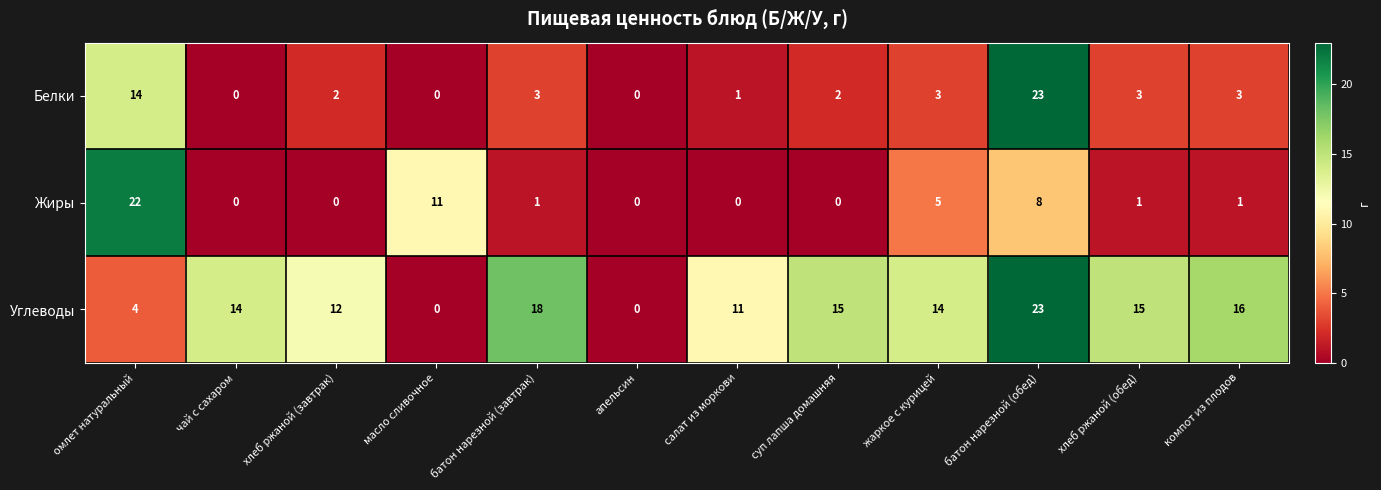

What is the spread (max minus min) of values at чай с сахаром?

14